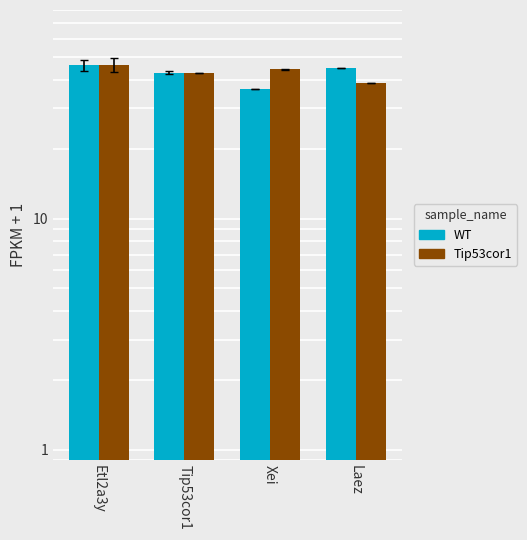

True or false: Tip53cor1 has a value of 46.1 at Etl2a3y.

True